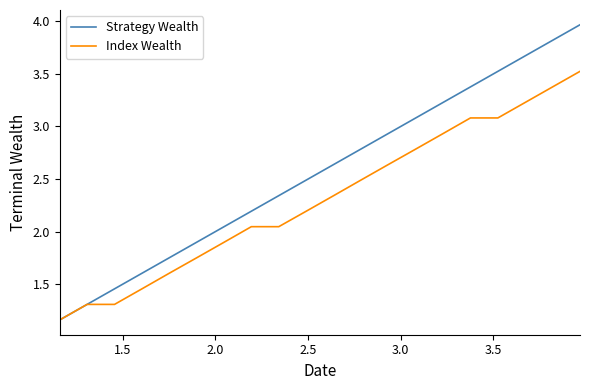

Which series has the largest range (max minus min)?

Strategy Wealth